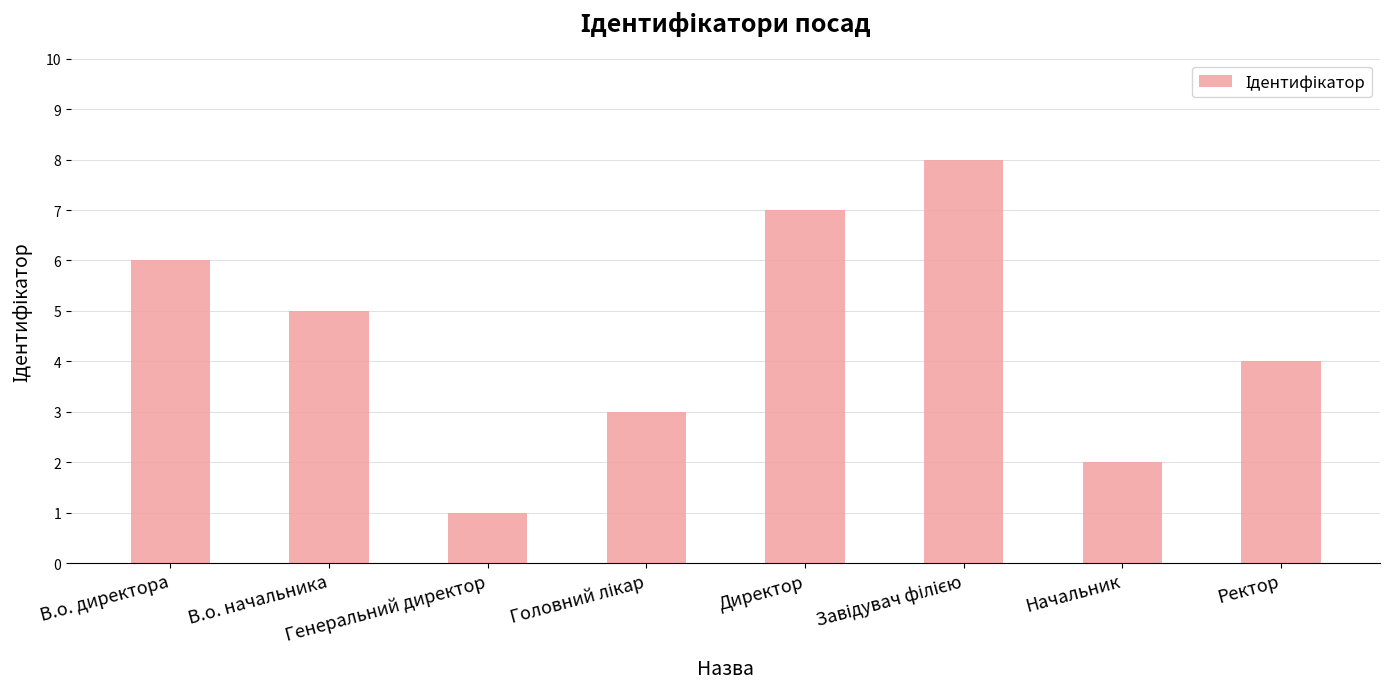

What is the difference between the maximum and minimum values?

7